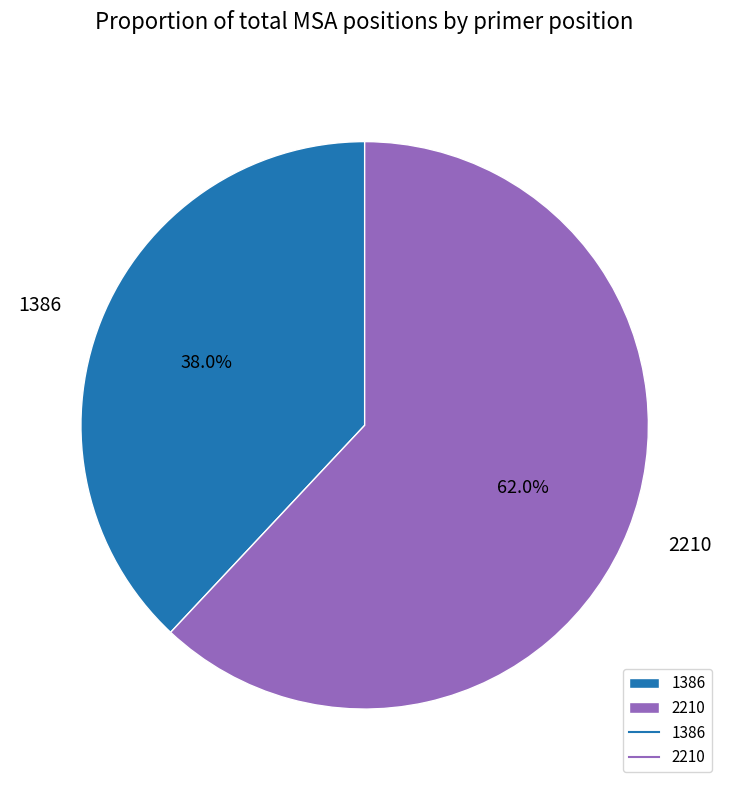

Is it true that 2210 is 62% of the pie?

True